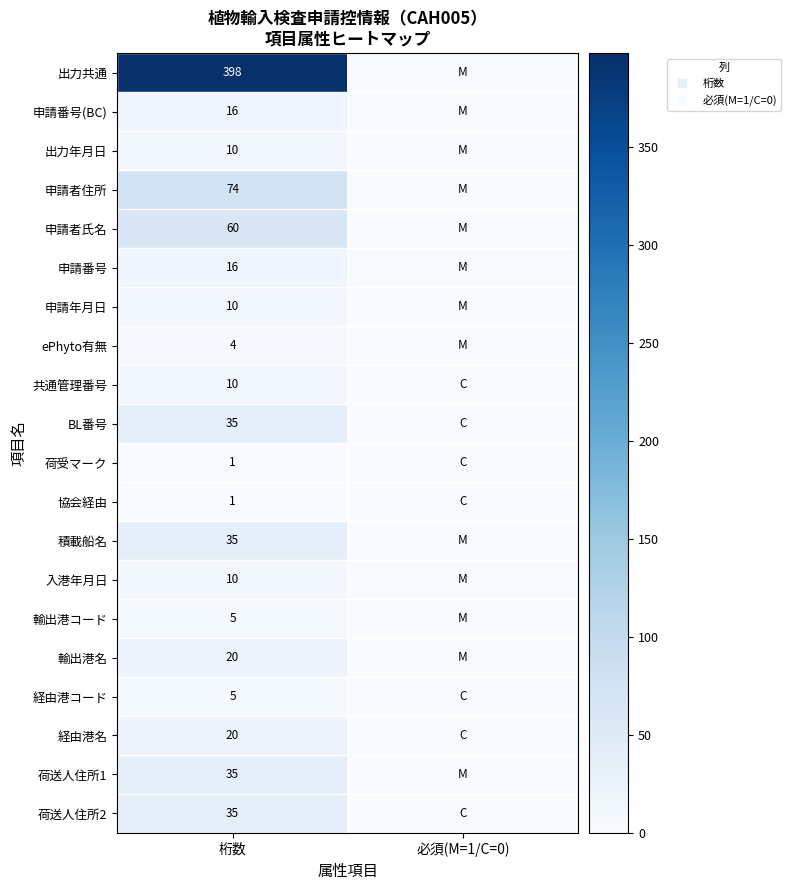

What is the difference between the maximum and minimum values in the 申請年月日 series?

9